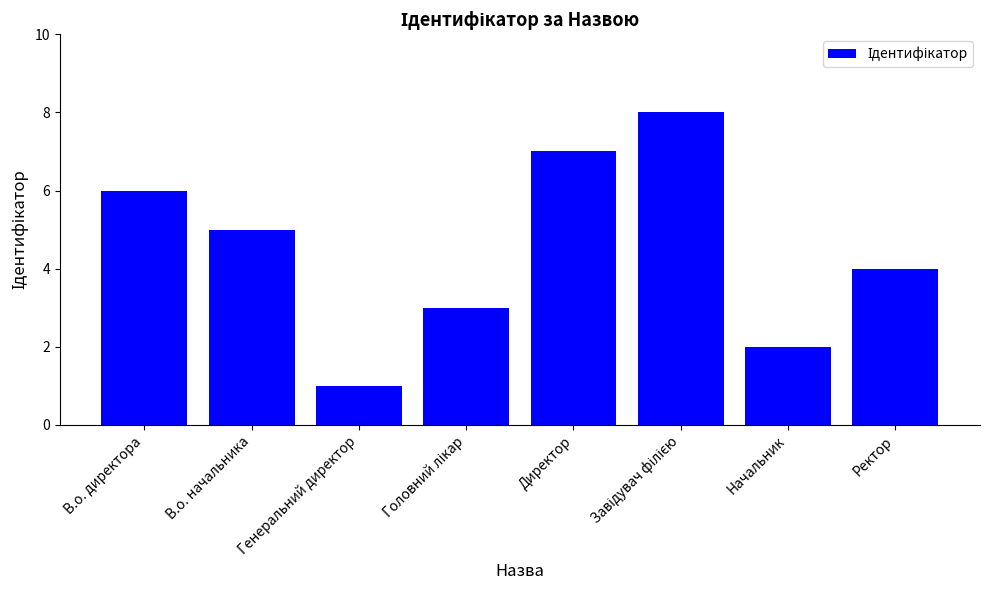

What is the change in value from В.о. начальника to Начальник?

-3